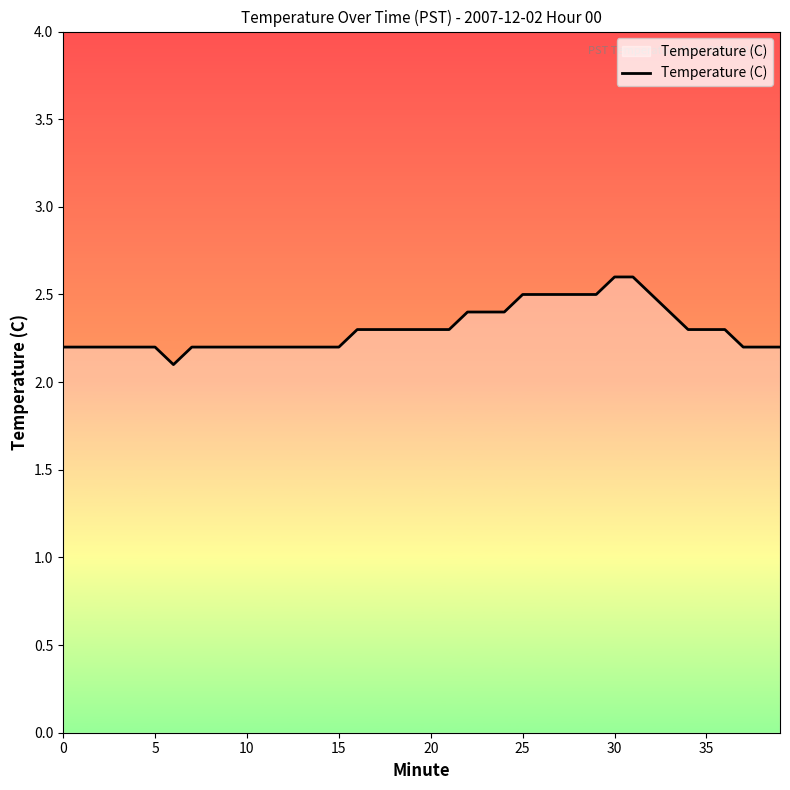

What is the difference between the maximum and minimum values?

0.5